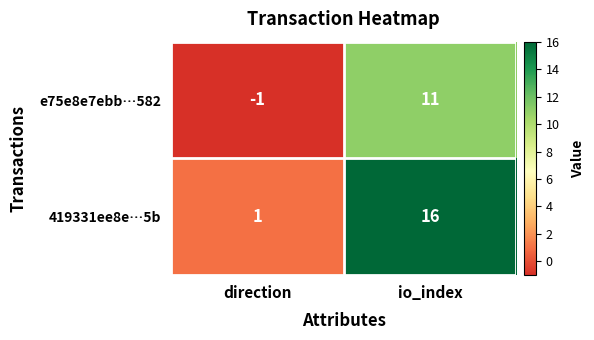

What is the difference between the e75e8e7ebb…582 values at direction and io_index?

12